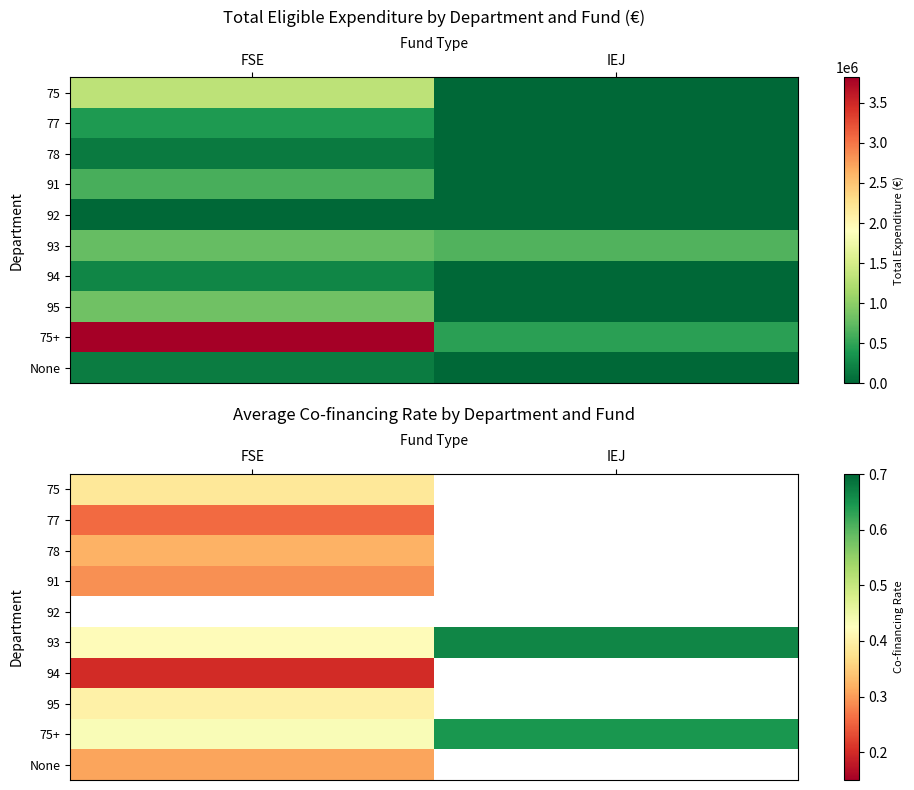

Is the value of 92 at FSE greater than the value of 91 at FSE?

No